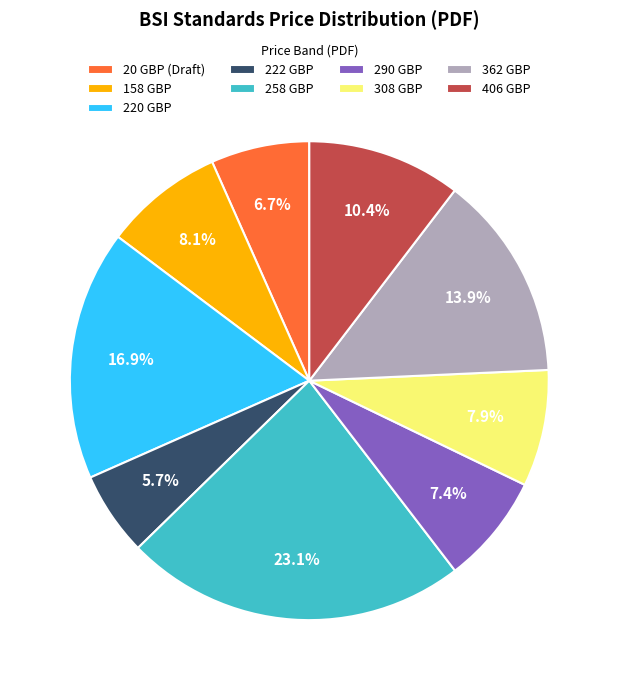

How many segments does this pie chart have?

9